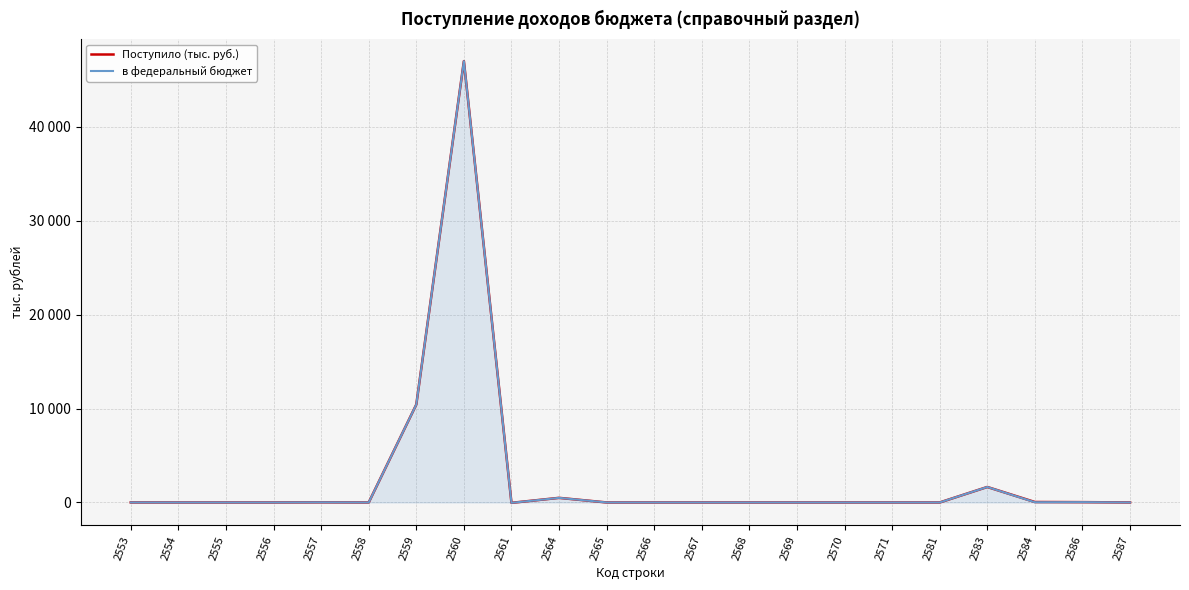

At 2570, list the series in order from smallest to largest.

Поступило (тыс. руб.), в федеральный бюджет